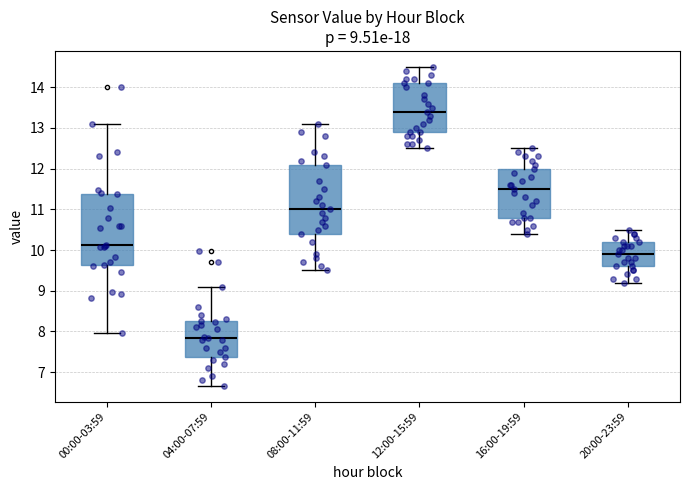

Which box has the lowest median line?

04:00-07:59